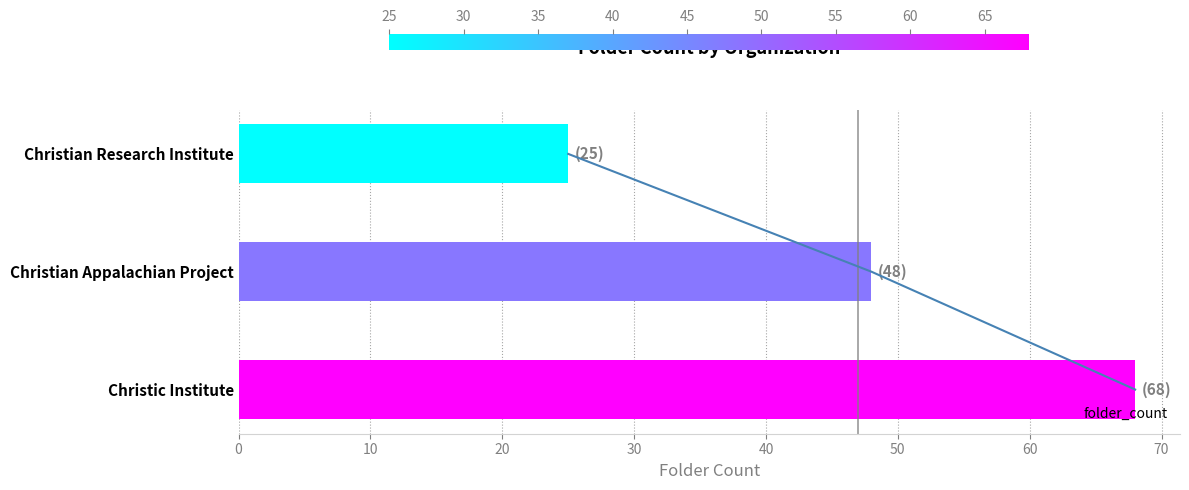

The value of folder_count at Christic Institute is 36. True or false?

False